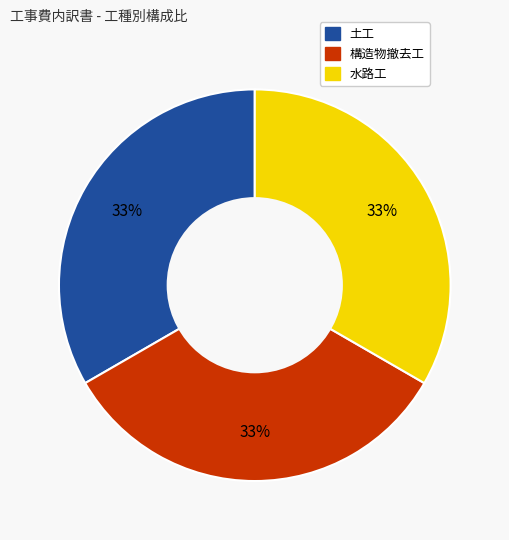

Is there a majority slice in this chart?

No